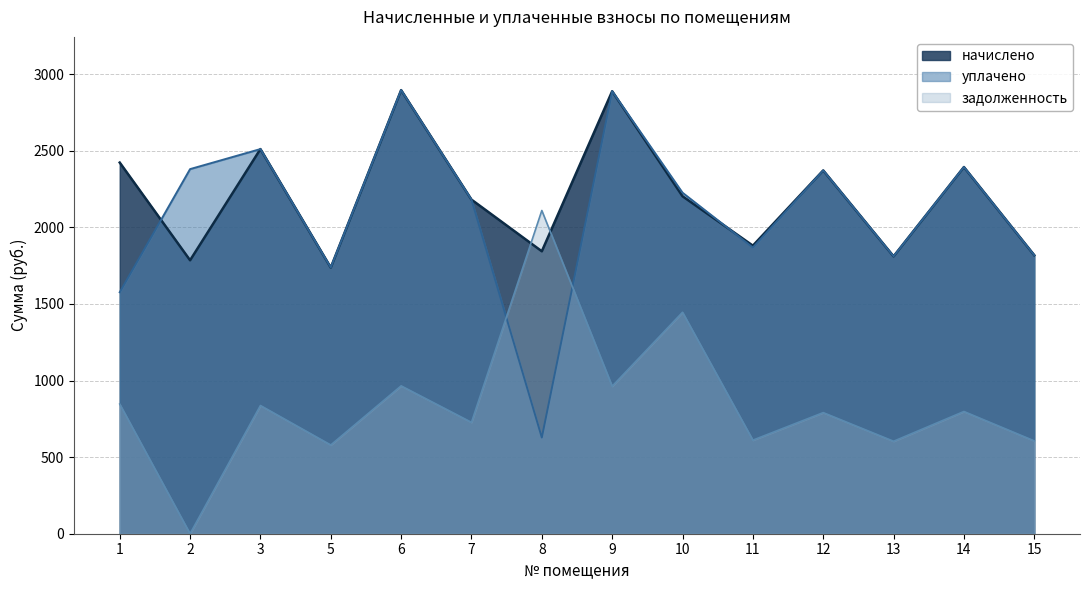

What is the total value across all series at 12?

5534.4